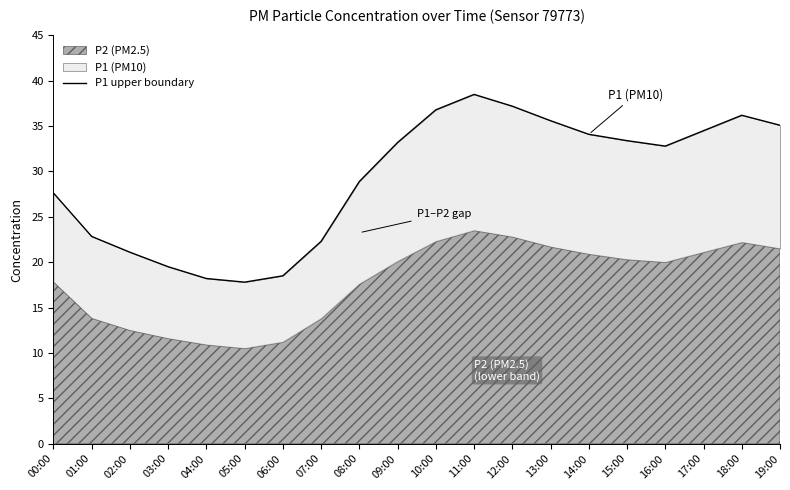

How many values are below 33?

10